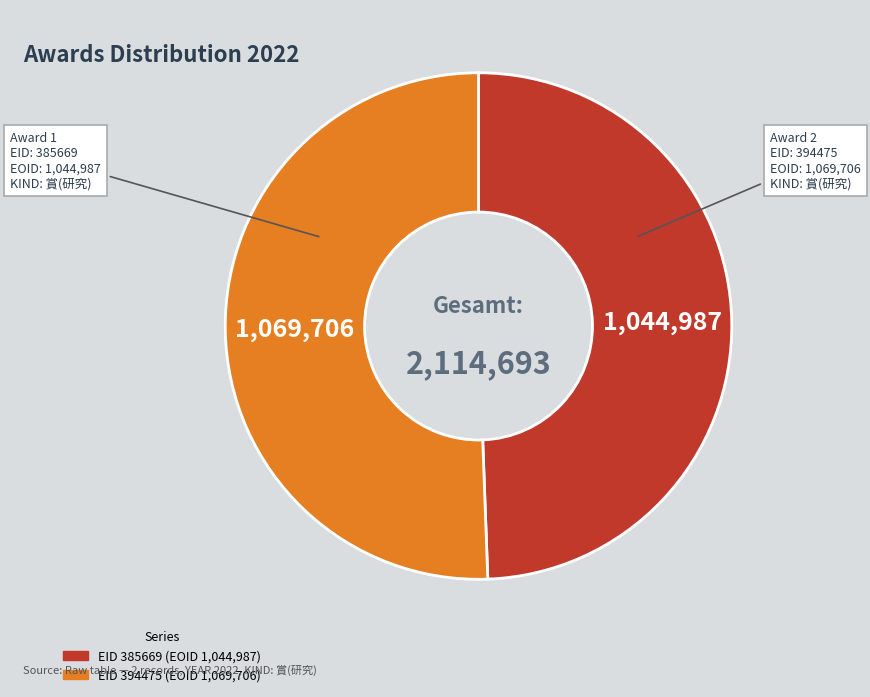

Is there a majority slice in this chart?

Yes